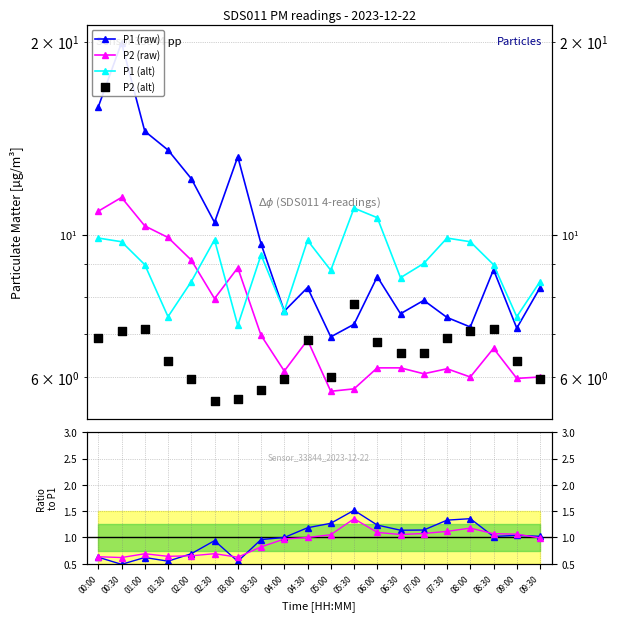

Is the value of P2 (alt) at 03:00 greater than the value of P2 (raw) at 08:00?

No